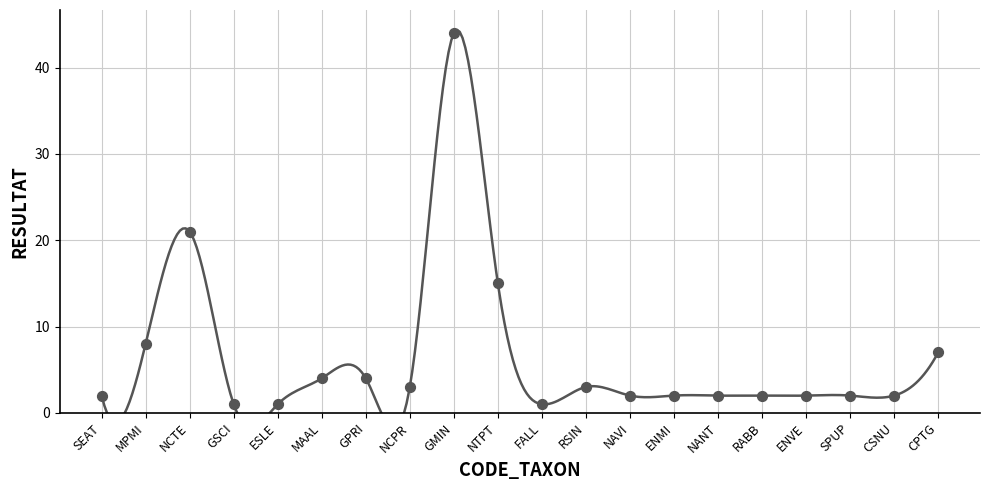

What is the change in value from GSCI to SPUP?

+1